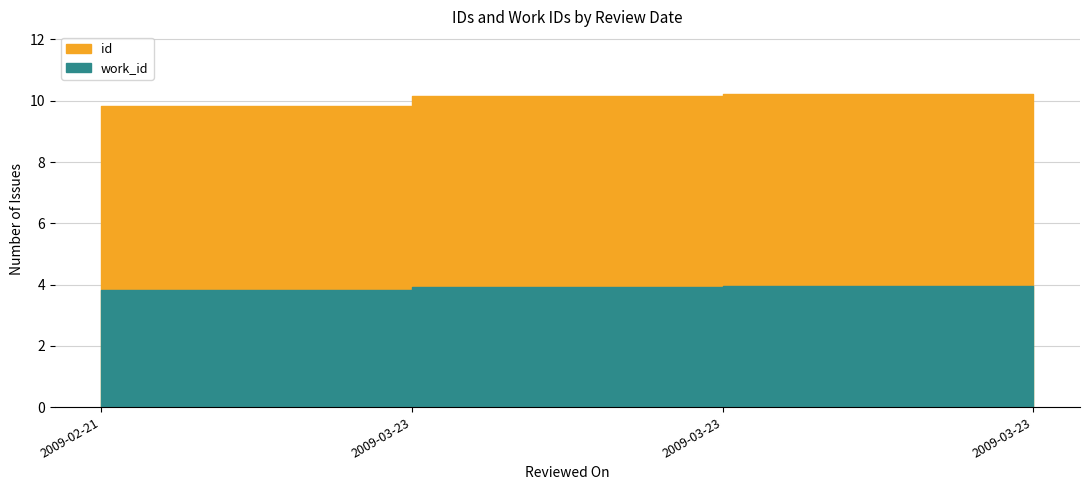

What is the total value across all series at 2009-03-23?

13.7